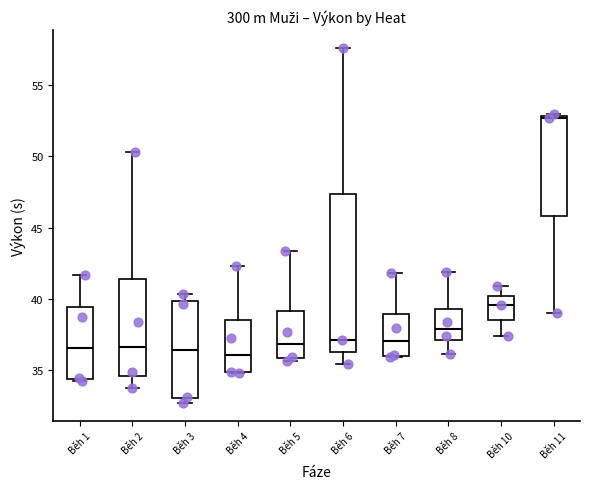

Where does the median line of the box for Běh 8 sit on the y-axis? The values are not printed on the chart, so give them approximately, as read against the axis.

38.0